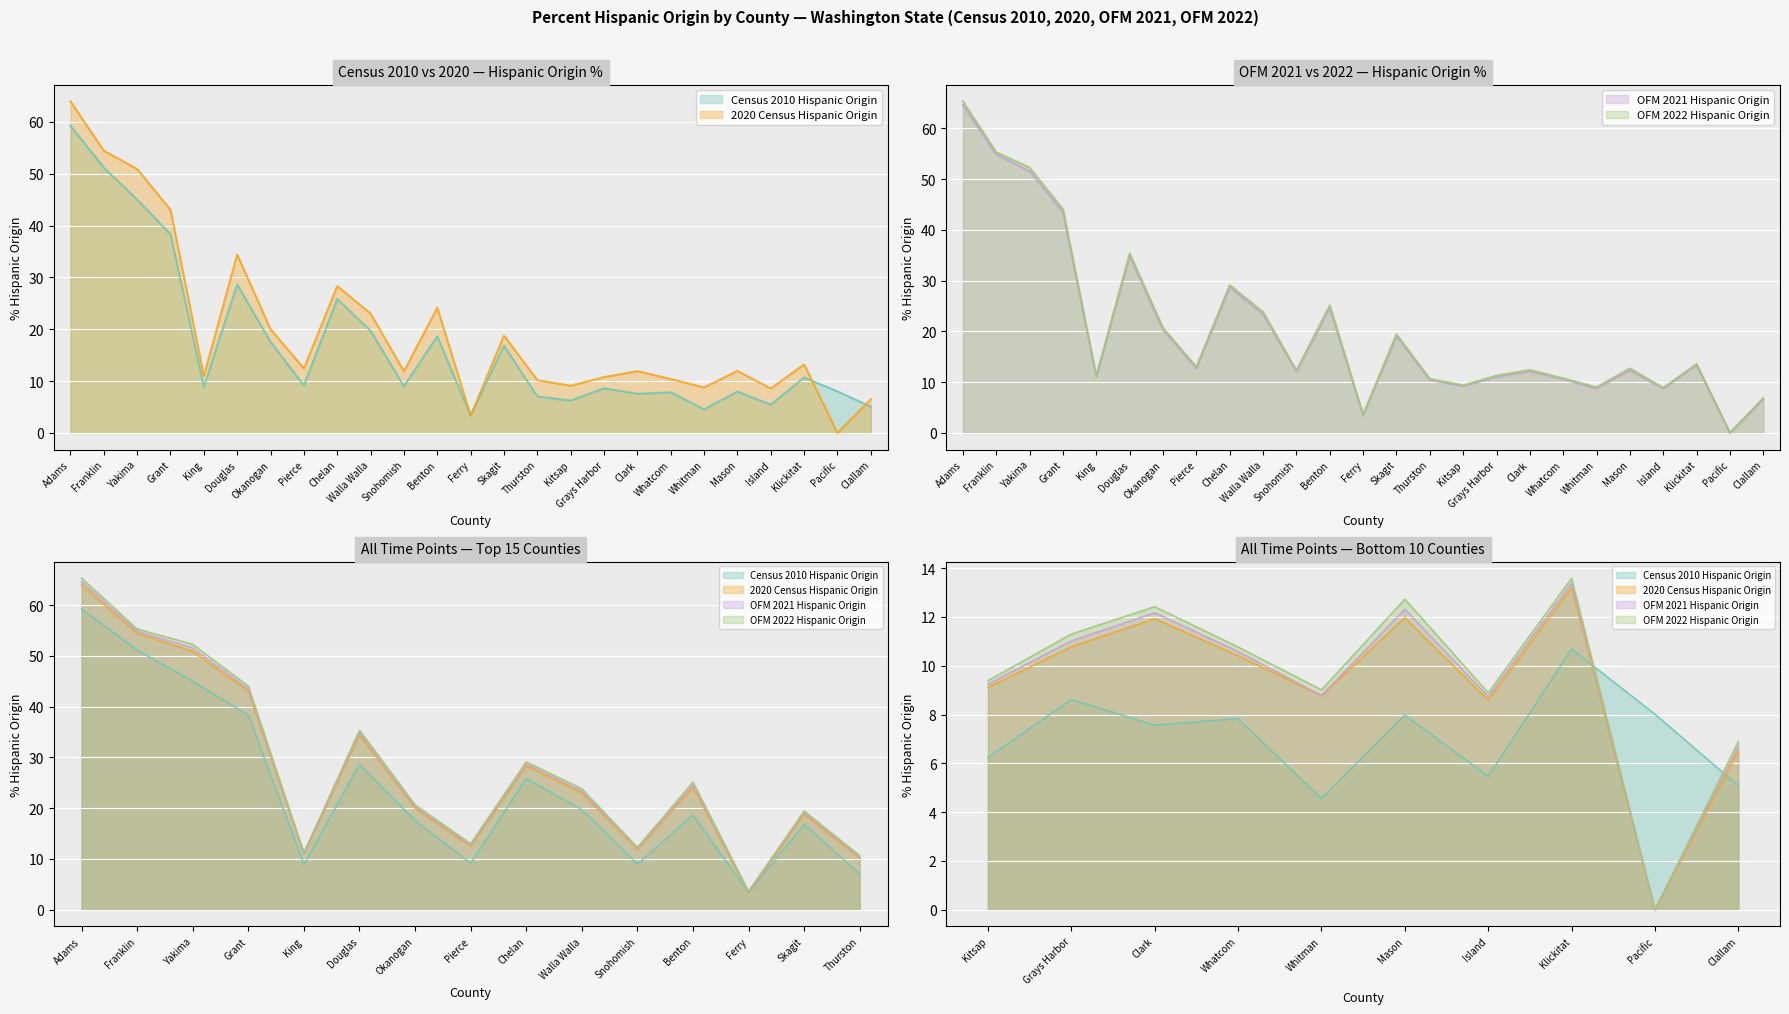

True or false: OFM 2022 Hispanic Origin and 2020 Census Hispanic Origin cross at least once.

False